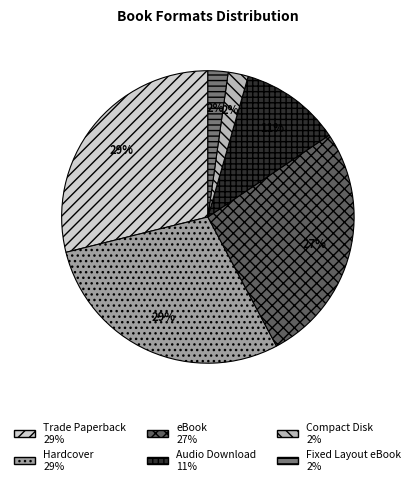

To the nearest percent, what is the difference between the largest and smallest slice percentages?

27%